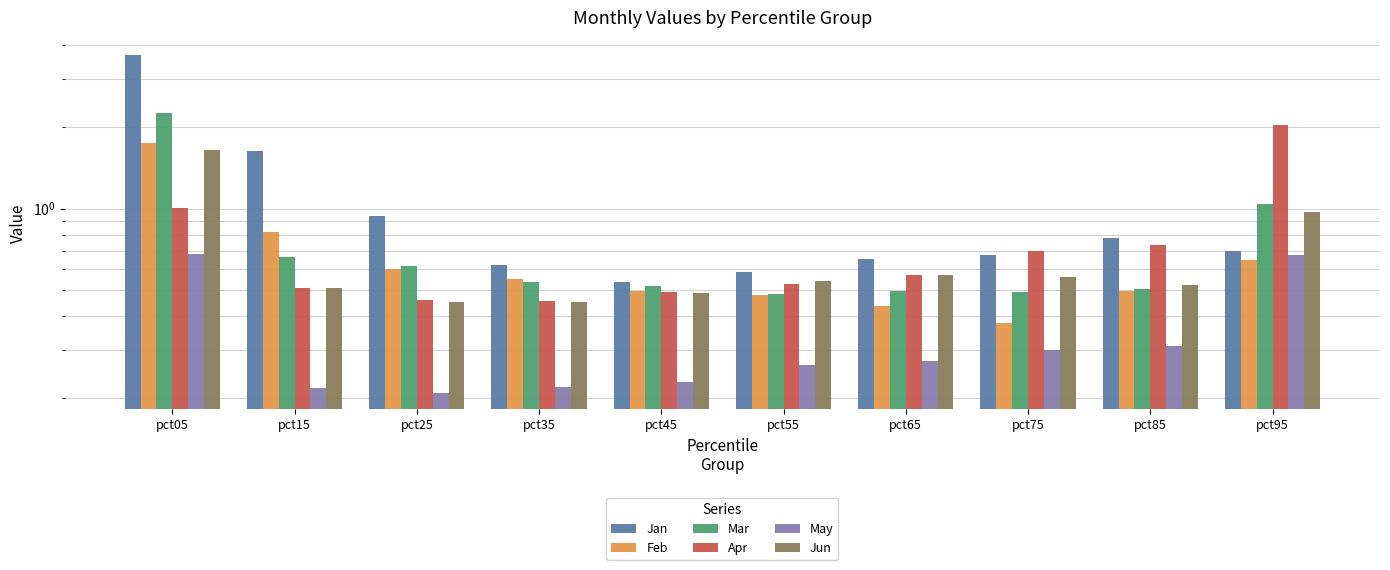

Reading left to right, transcribe all the data shown in this chart.

Jan: 3.7	1.6	0.9	0.6	0.5	0.6	0.7	0.7	0.8	0.7
Feb: 1.7	0.8	0.6	0.5	0.5	0.5	0.4	0.4	0.5	0.6
Mar: 2.2	0.7	0.6	0.5	0.5	0.5	0.5	0.5	0.5	1.0
Apr: 1.0	0.5	0.5	0.5	0.5	0.5	0.6	0.7	0.7	2.0
May: 0.7	0.2	0.2	0.2	0.2	0.3	0.3	0.3	0.3	0.7
Jun: 1.6	0.5	0.5	0.5	0.5	0.5	0.6	0.6	0.5	1.0